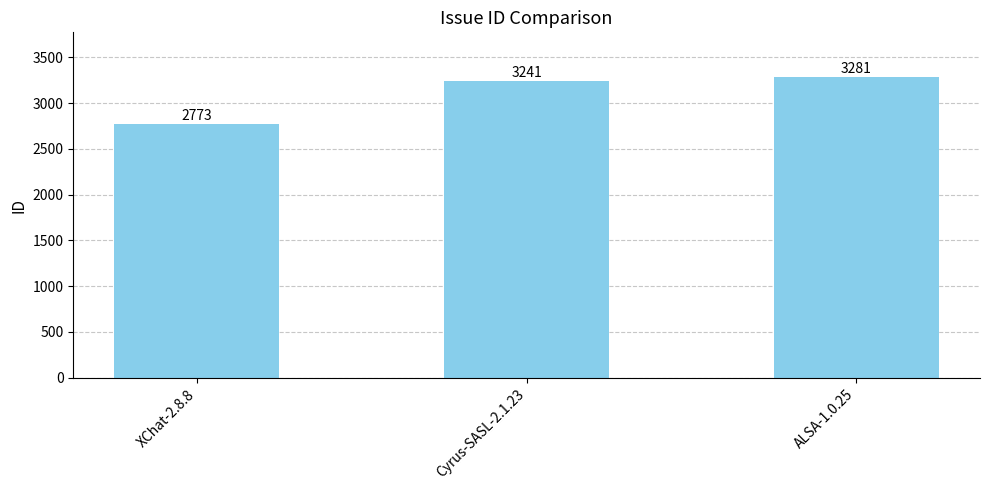

List the labels in order of value, smallest first.

XChat-2.8.8, Cyrus-SASL-2.1.23, ALSA-1.0.25